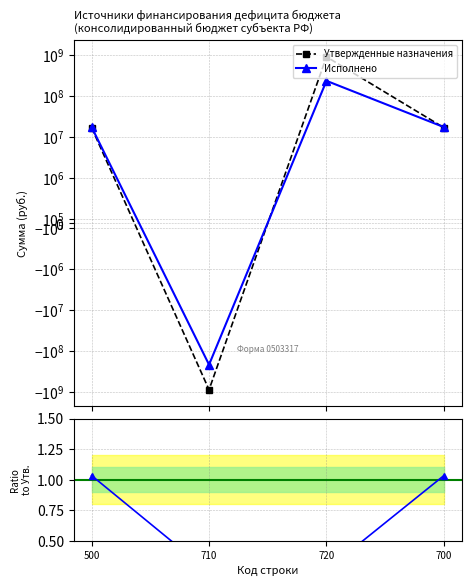

At which label does Ratio reach its minimum?

710